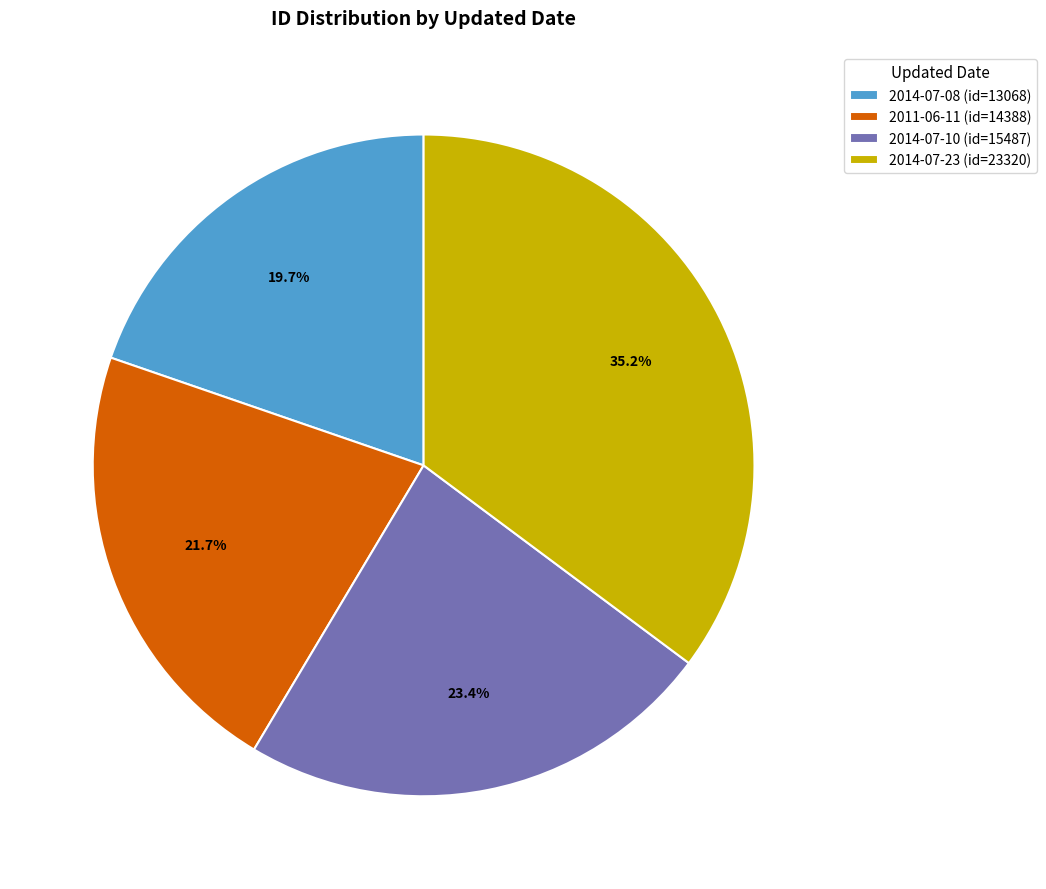

How many slices are in this pie chart?

4